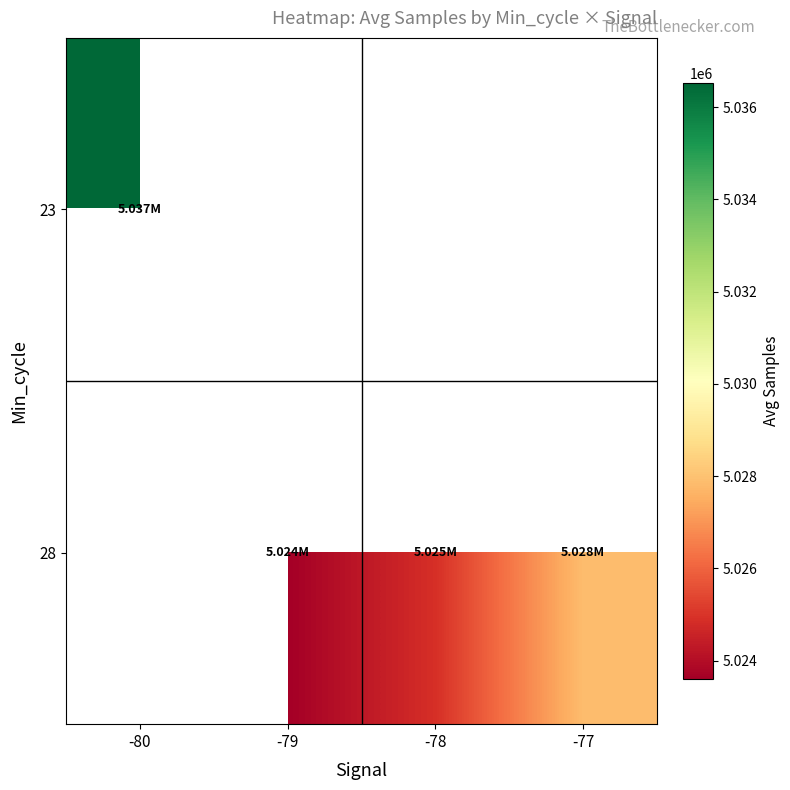

Rank the series by their average value, from lowest to highest.

23, 28